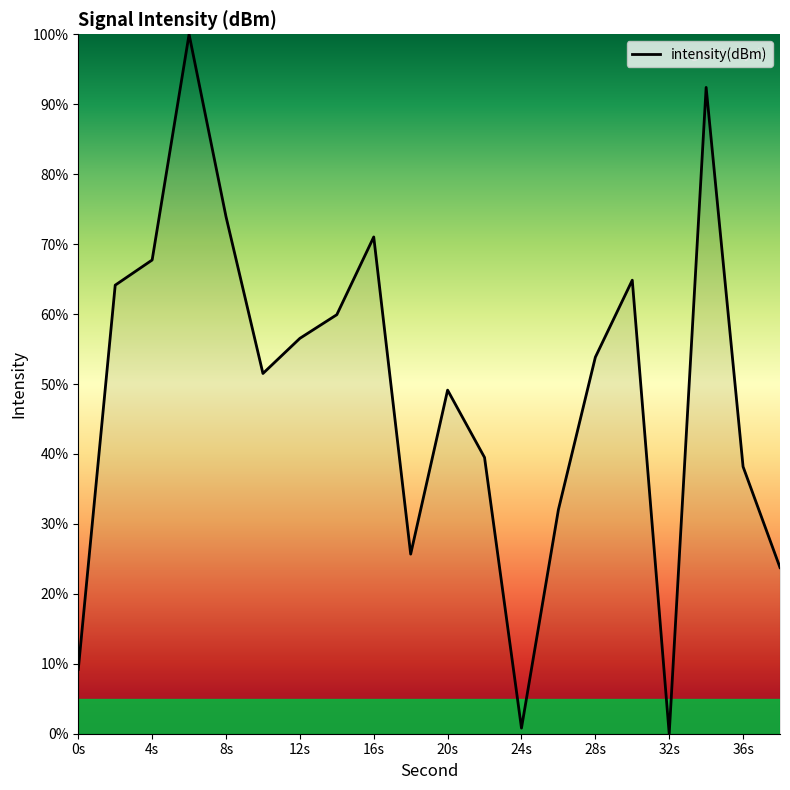

What is the difference between the maximum and minimum values?

100.0